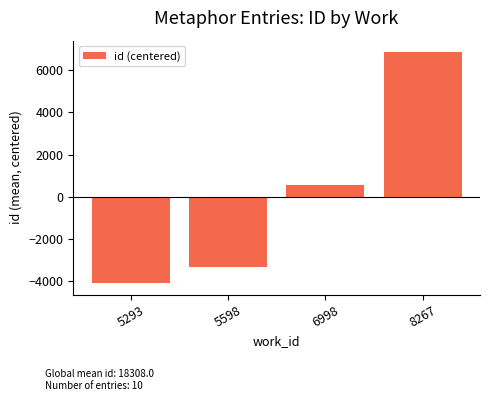

What is the change in value from 5293 to 8267?

+10939